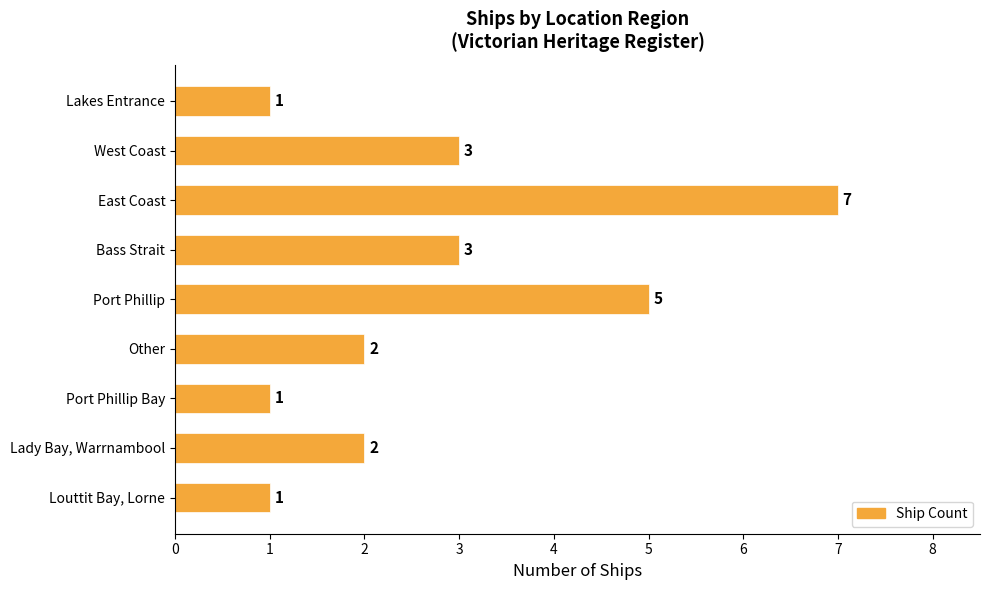

Count the values in the range 1 to 3.

7